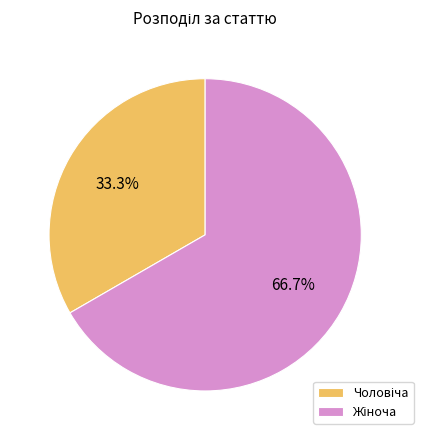

To the nearest percent, what is the average slice percentage?

50%